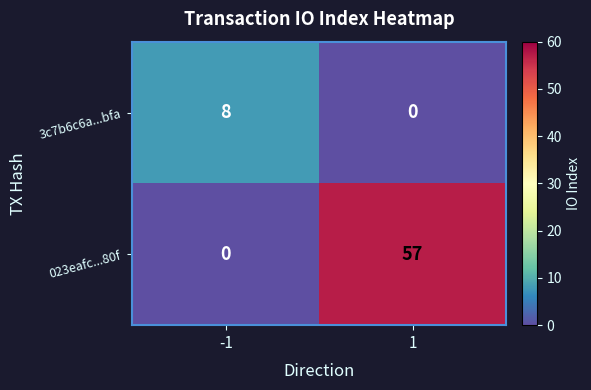

Which series has the widest spread of values?

023eafc...80f